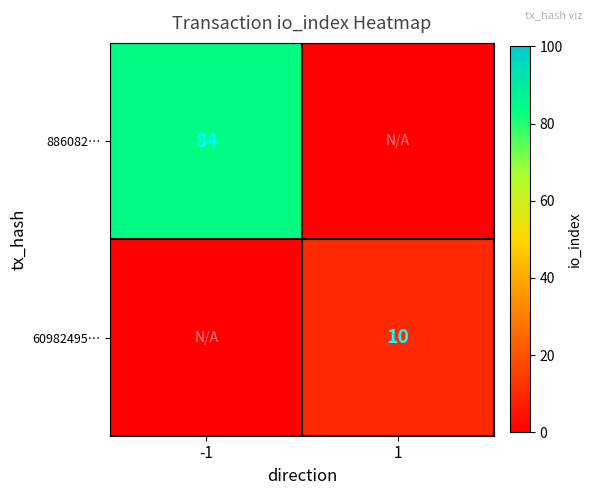

Is the value of 60982495… at 1 greater than the value of 886082… at -1?

No